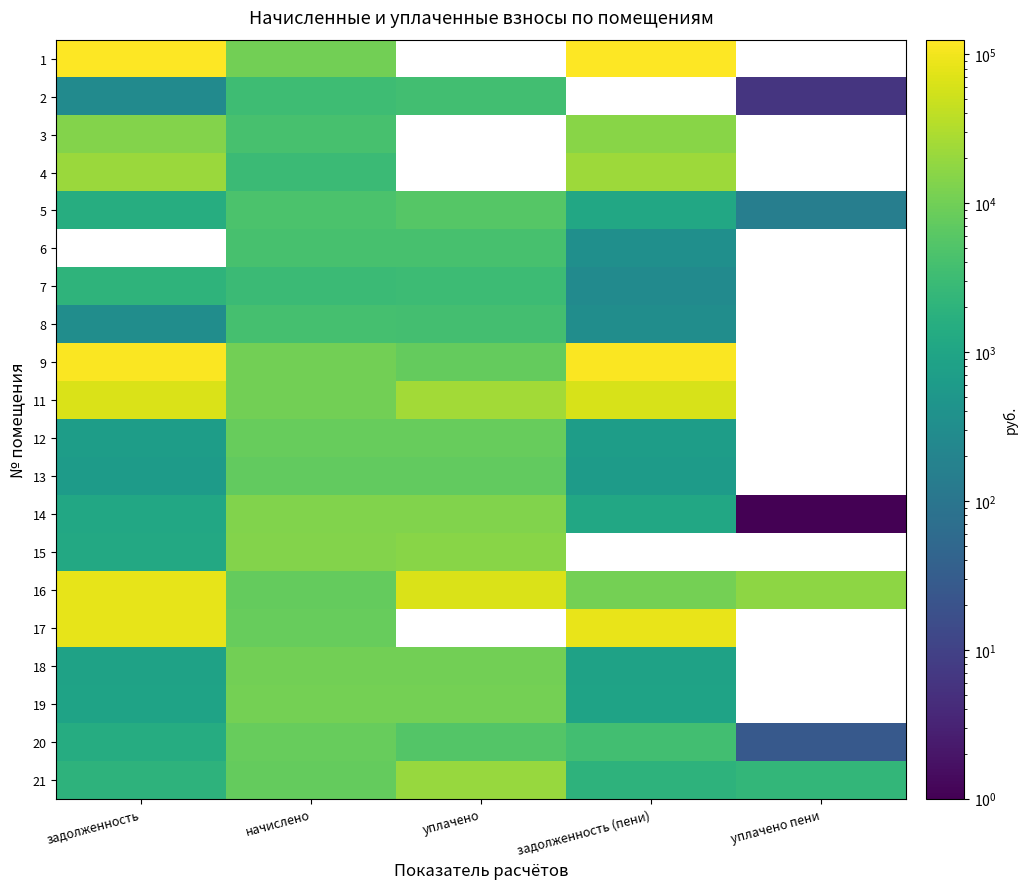

What is the difference between the 14 values at задолженность (пени) and уплачено?

12433.0